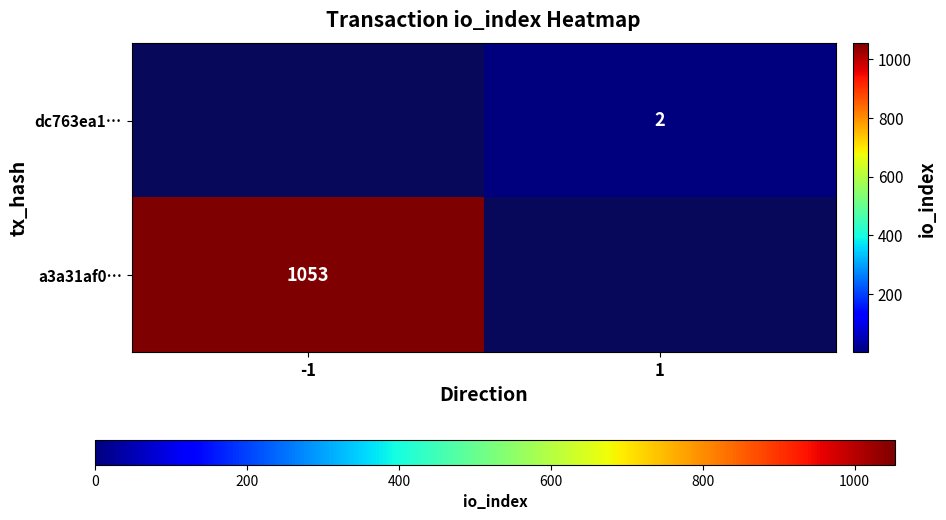

At how many categories does at least one series exceed 294?

1